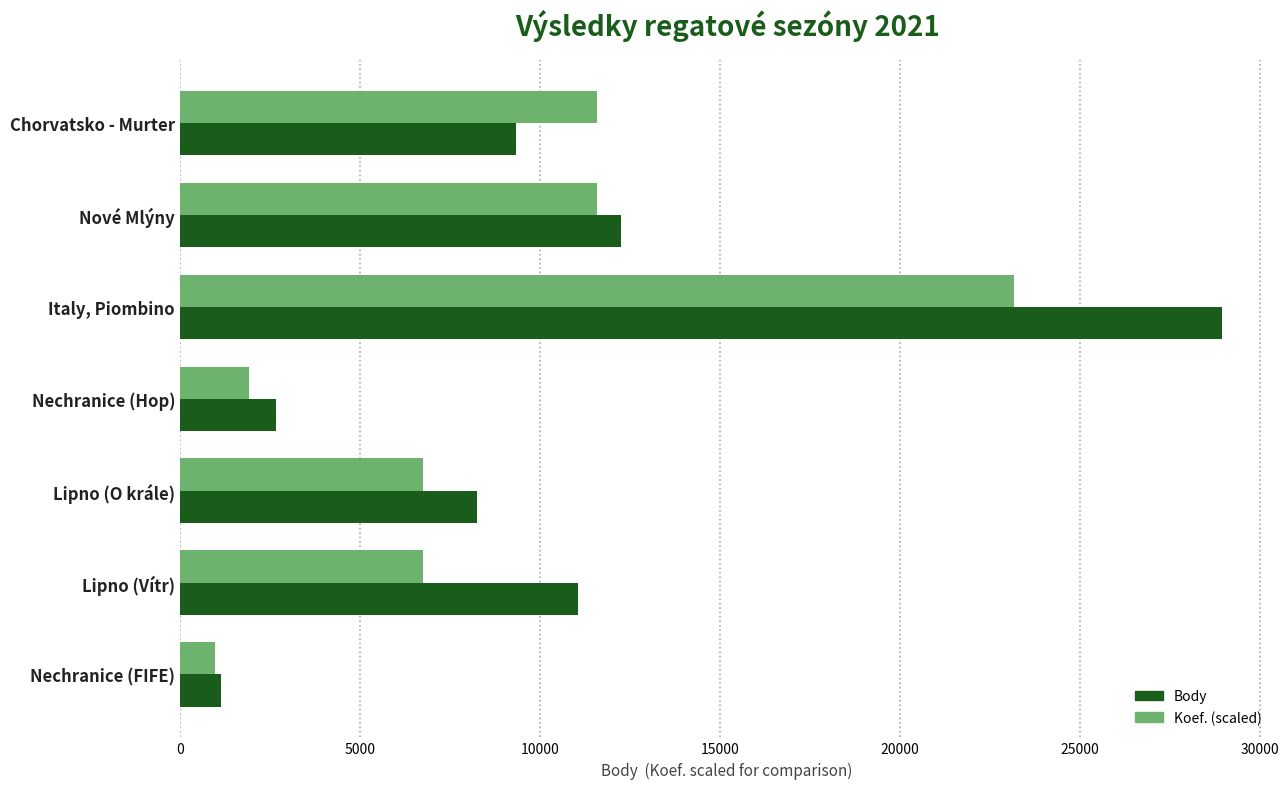

List the labels in order of Body value, smallest first.

Nechranice (FIFE), Nechranice (Hop), Lipno (O krále), Chorvatsko - Murter, Lipno (Vítr), Nové Mlýny, Italy, Piombino